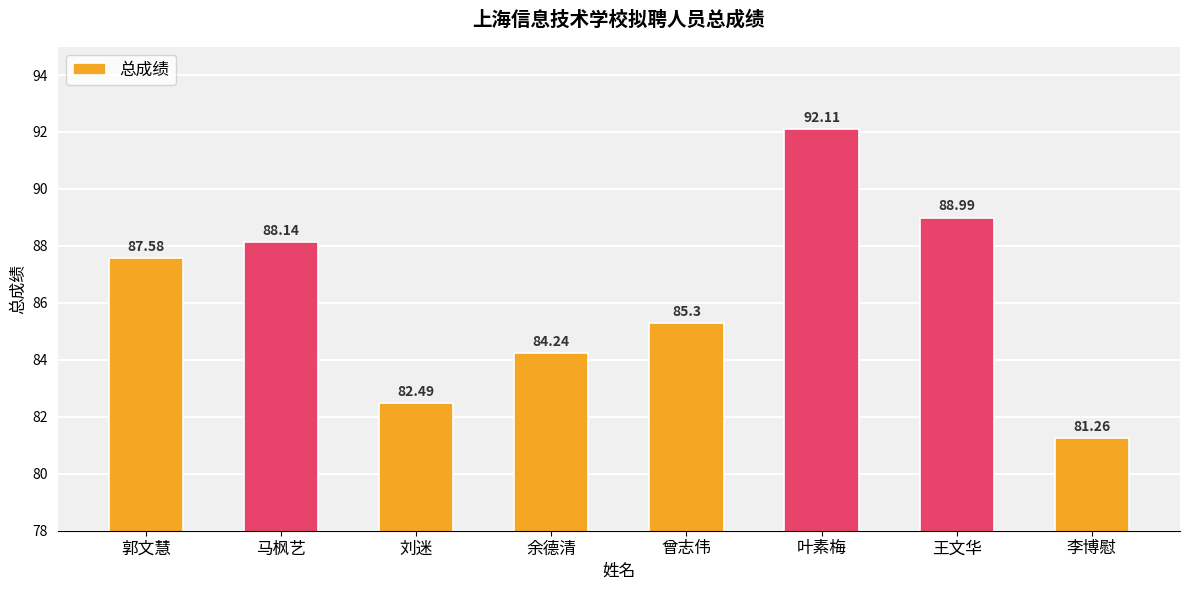

What is the difference between the second highest and minimum values?

7.7